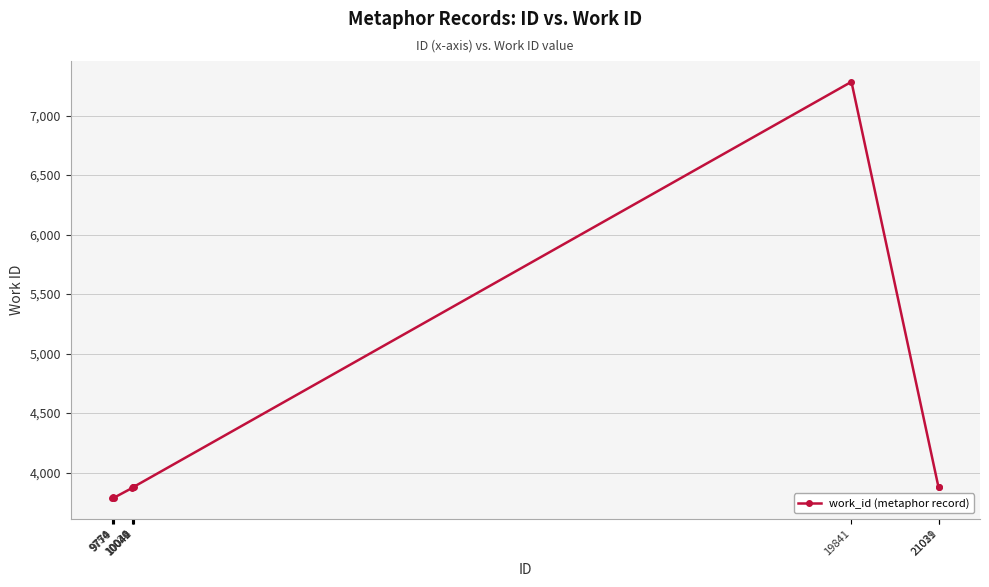

What is the difference between the second highest and minimum values?

93